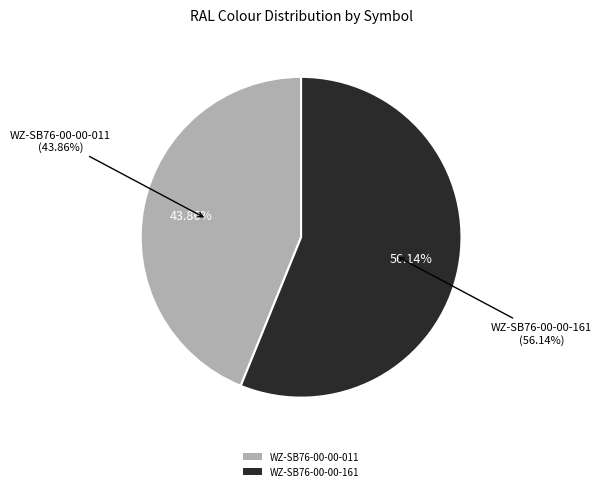

What is the majority slice?

WZ-SB76-00-00-161